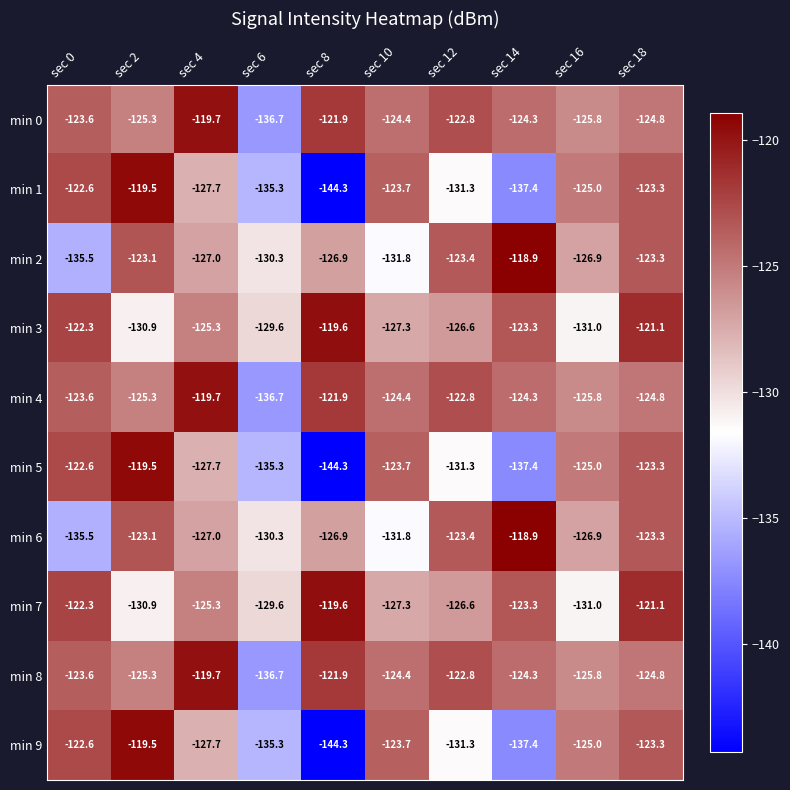

Rank the categories by min 3 value from highest to lowest.

sec 8, sec 18, sec 0, sec 14, sec 4, sec 12, sec 10, sec 6, sec 2, sec 16